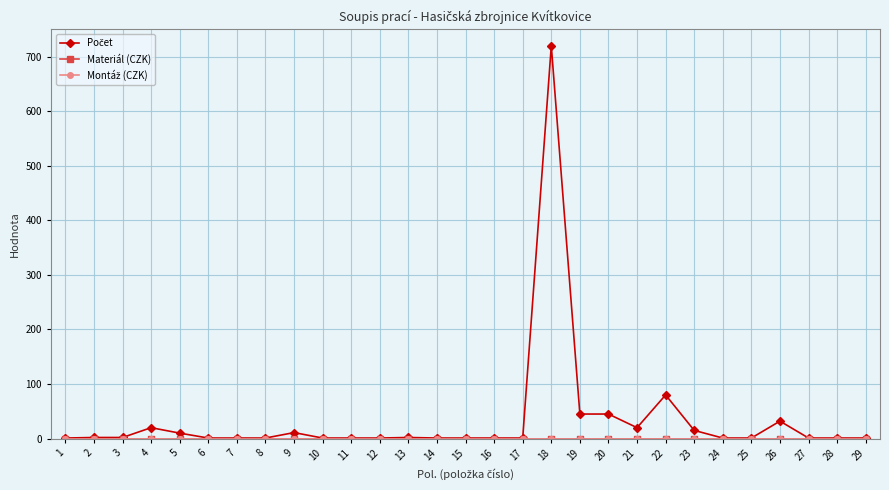

How many lines are shown in the chart?

3